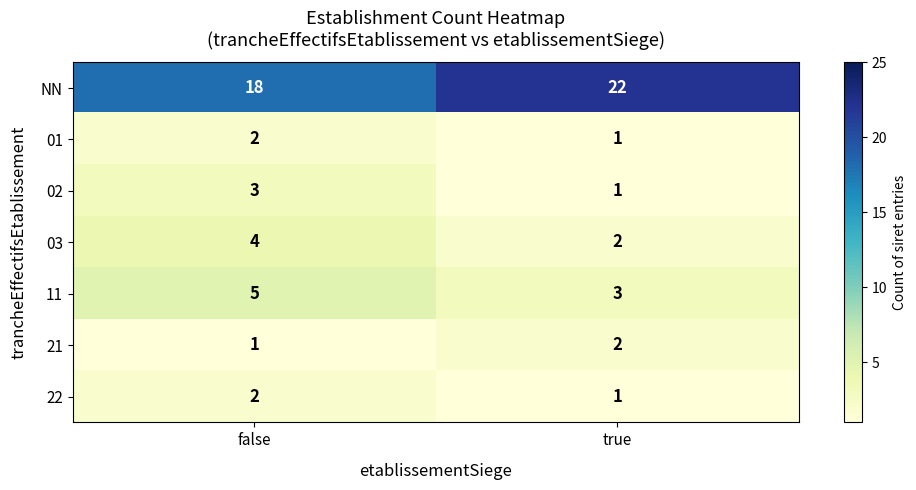

Count the number of categories in the chart.

2